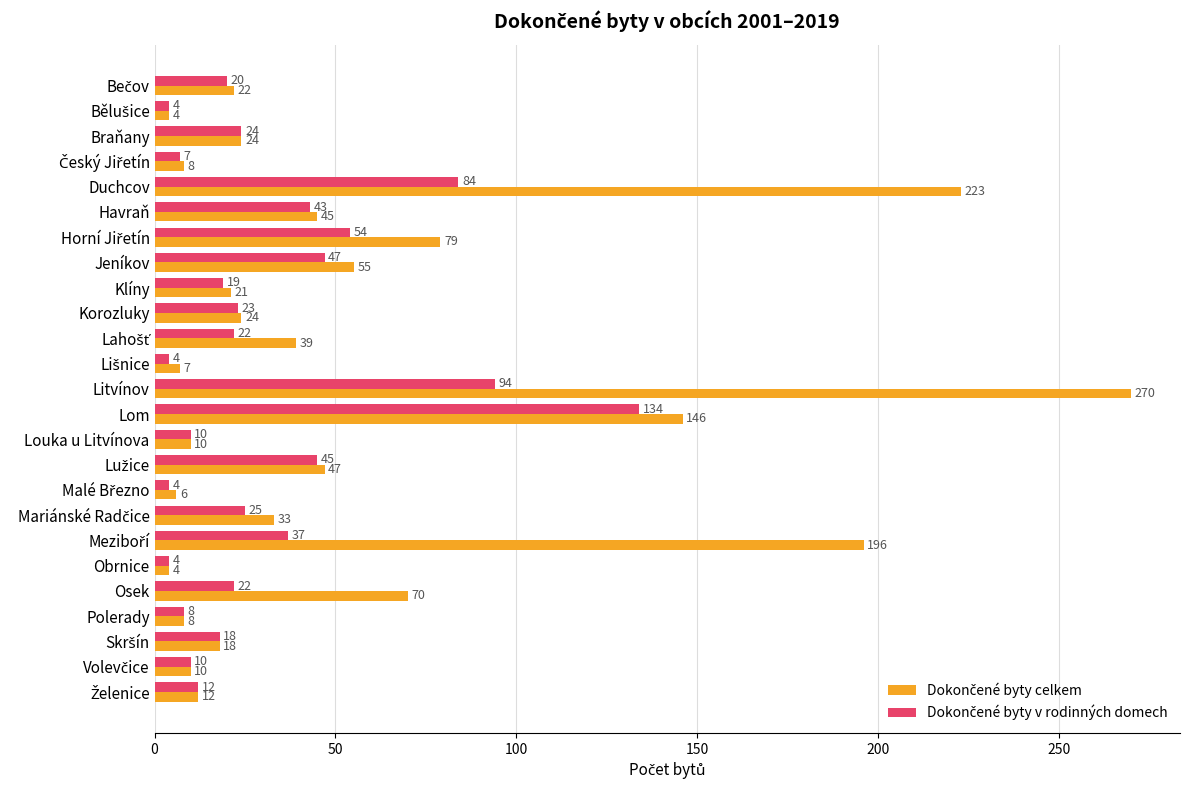

How many series are shown in this chart?

2